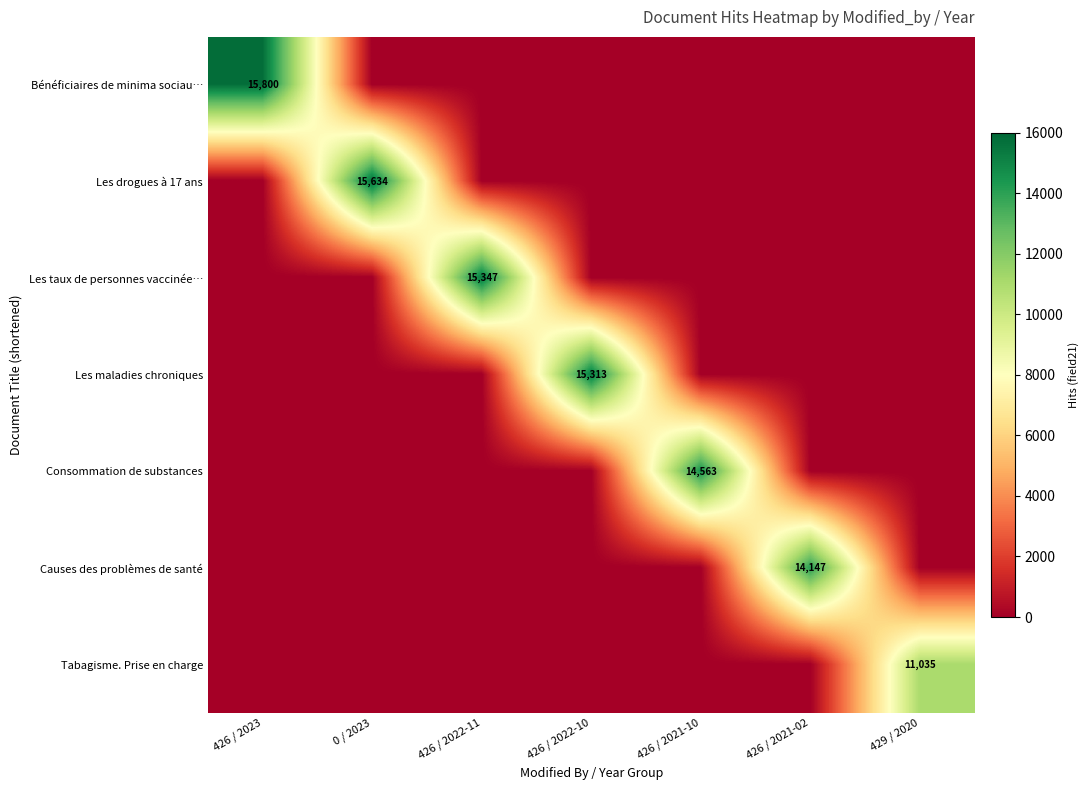

True or false: Les maladies chroniques has a value of 15313 at 426 / 2022-10.

True